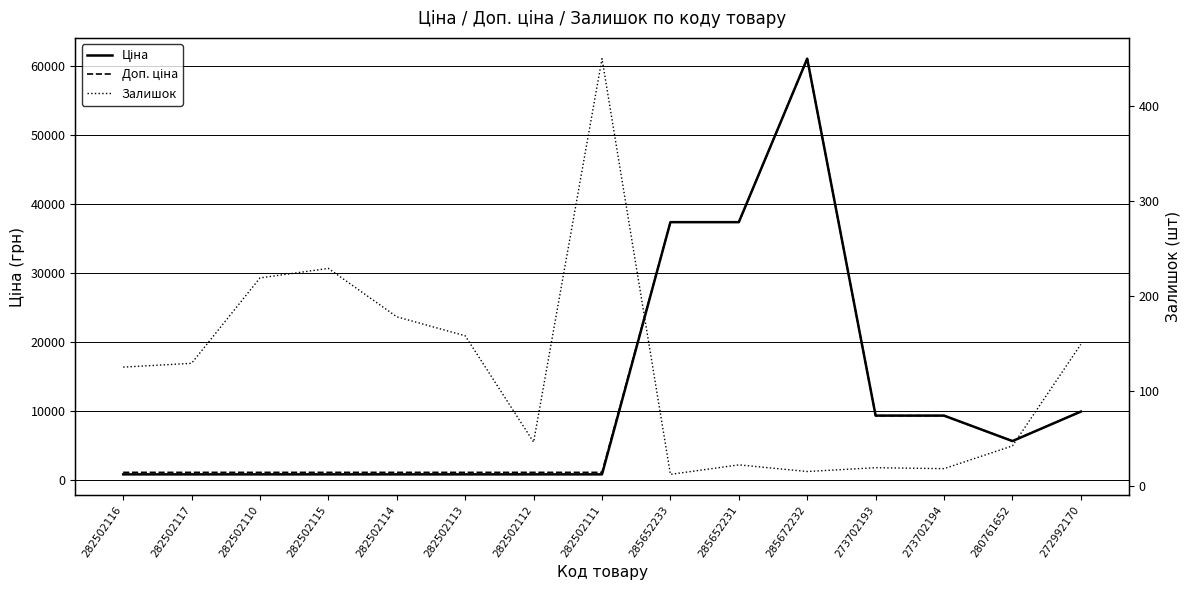

True or false: Доп. ціна has a value of 5601.2 at 273702193.

False